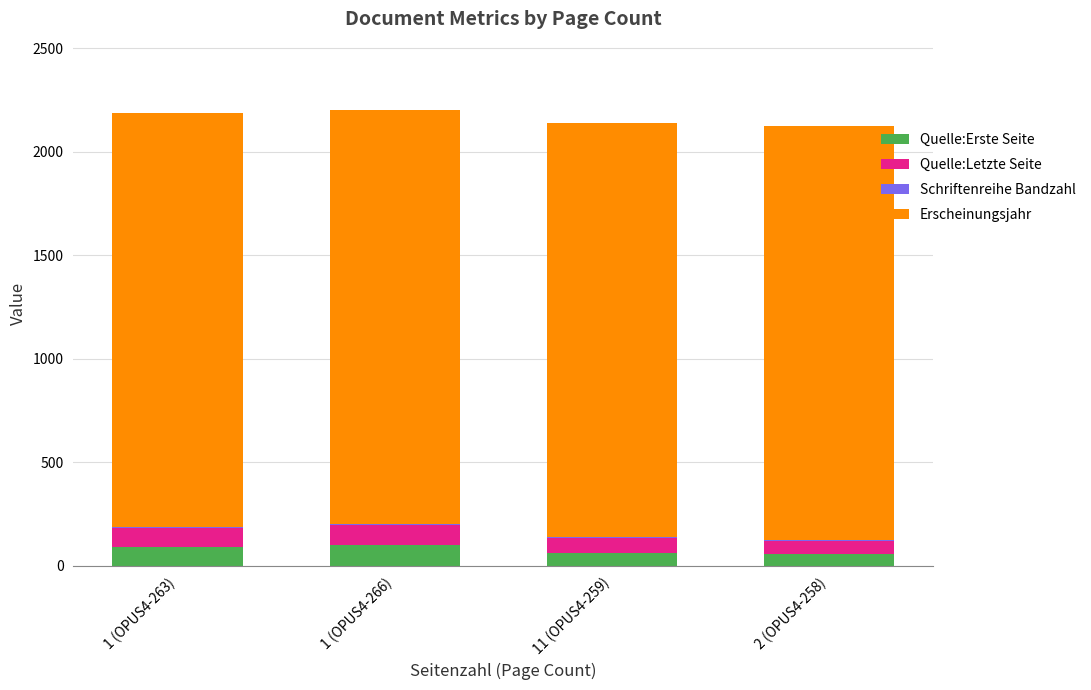

What is the highest value of the Quelle:Erste Seite series?

99